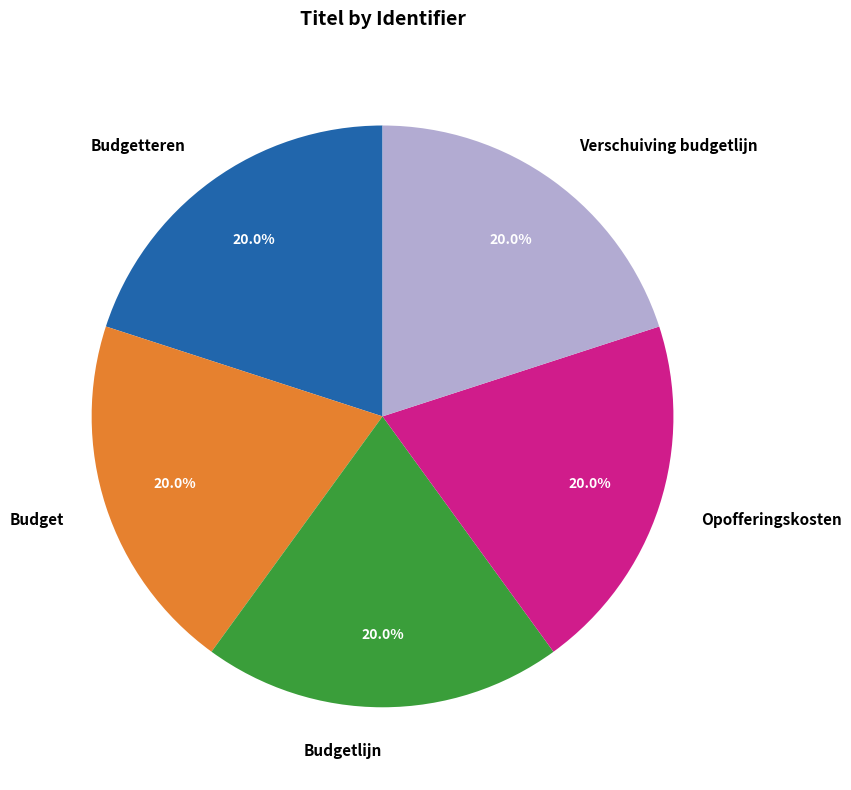

Does Budgetteren account for over 50% of the chart?

No